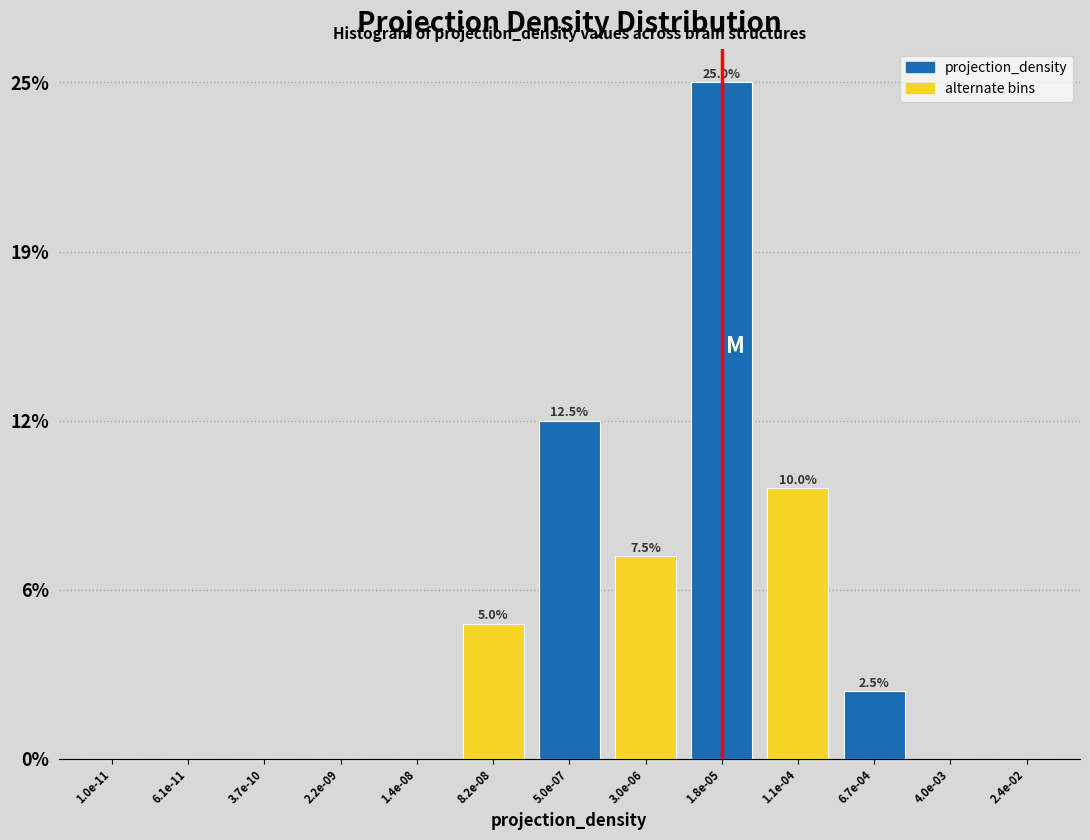

Are the bars horizontal?

No